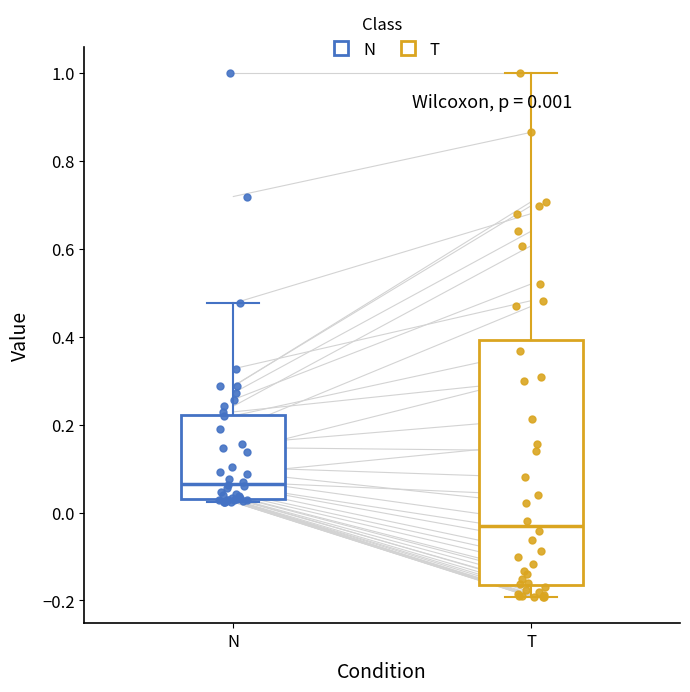

Which box is the tallest, from its lower edge to its upper edge?

T